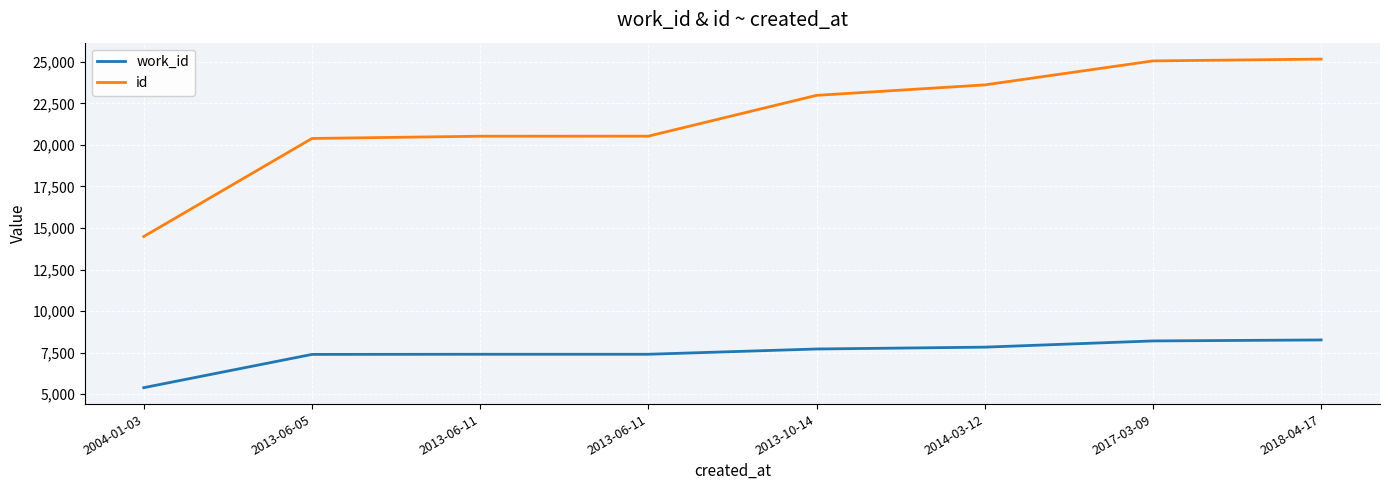

What is the label of the 6th point from the left?

2014-03-12